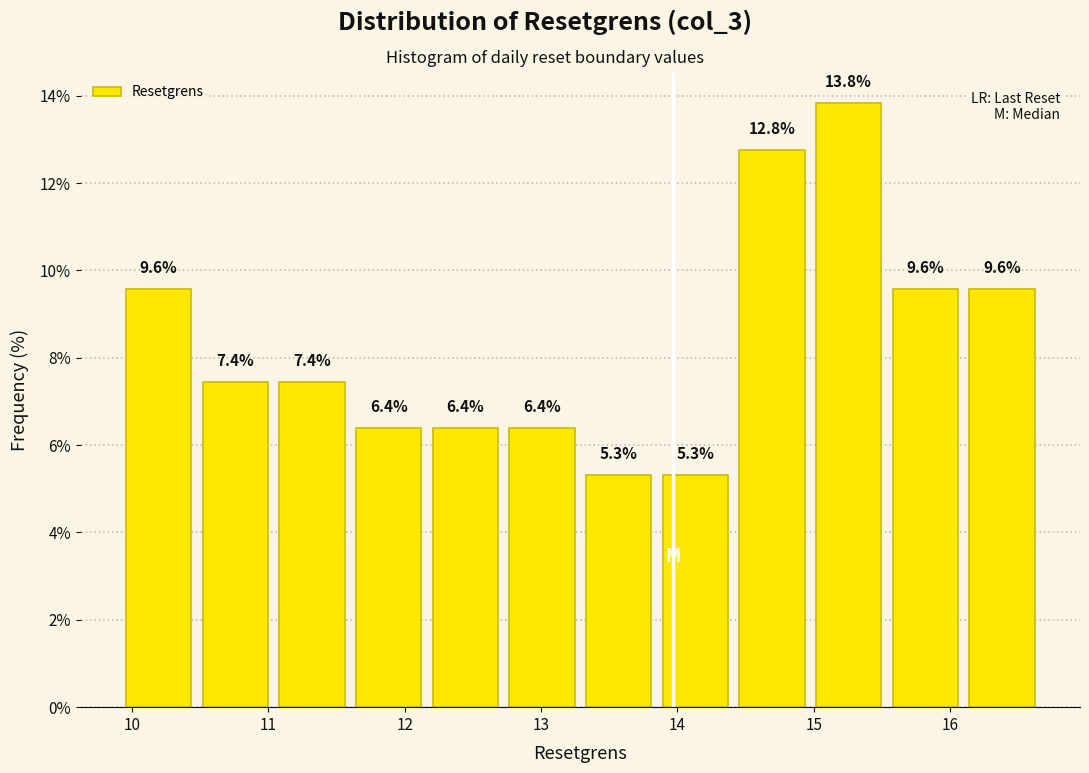

How tall is the bar that spans 11.6 to 12.2 on the x-axis? The bar edges are not printed on the chart, so give them approximately, as read against the axis.

6.4